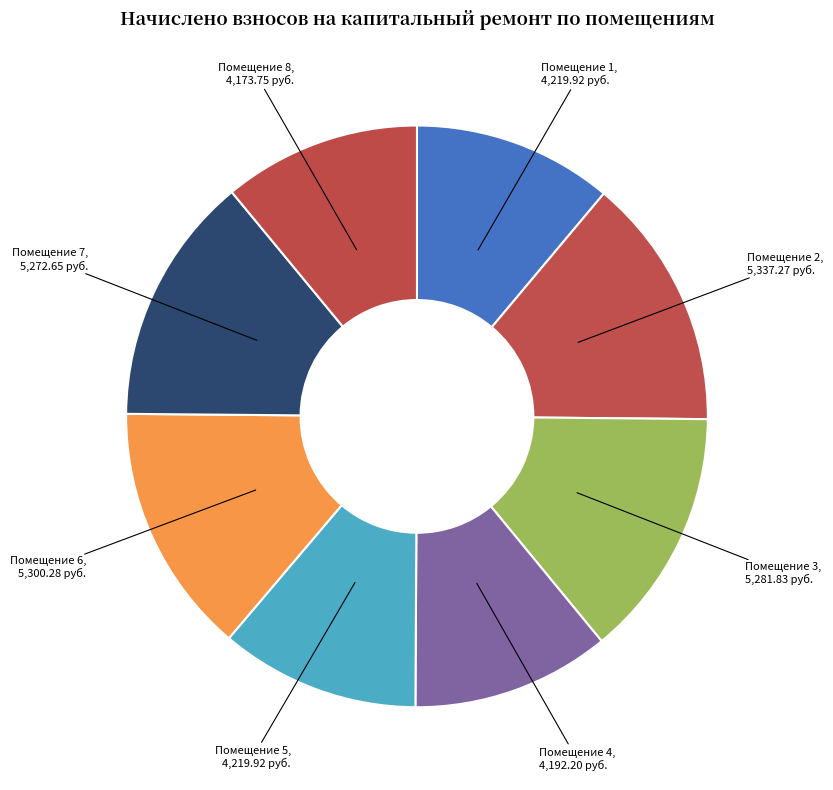

Is the sum of Помещение 3 and Помещение 4 greater than half?

No